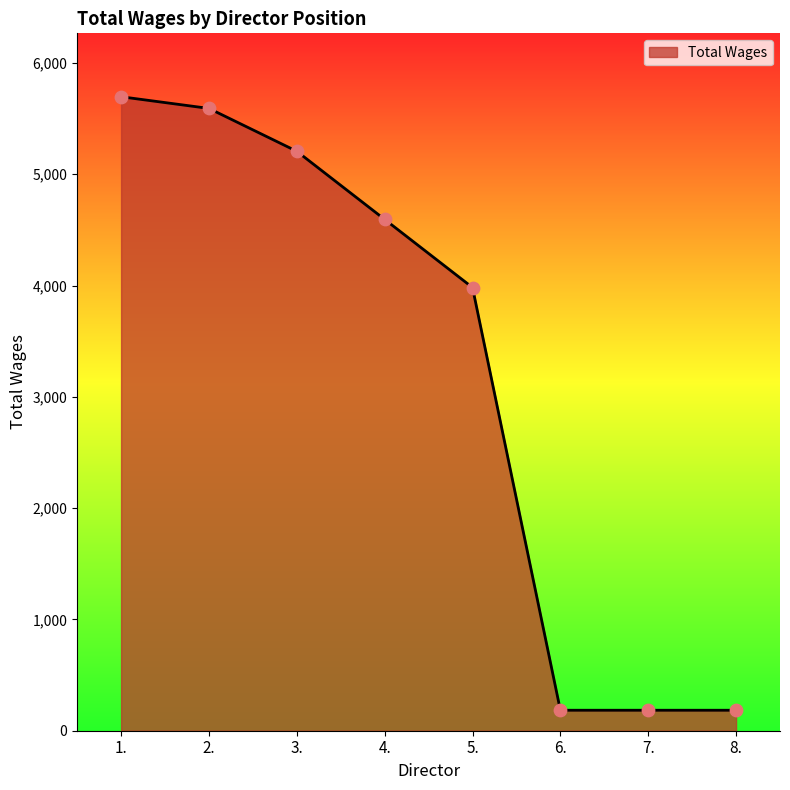

Between 4. and 1., which is larger?

1.